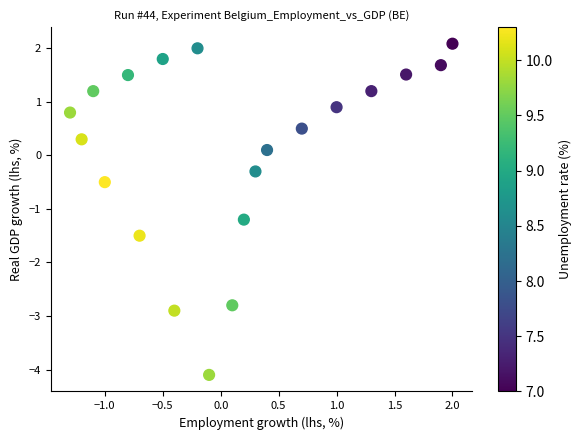

What is the range of X values (max minus min)?

3.3